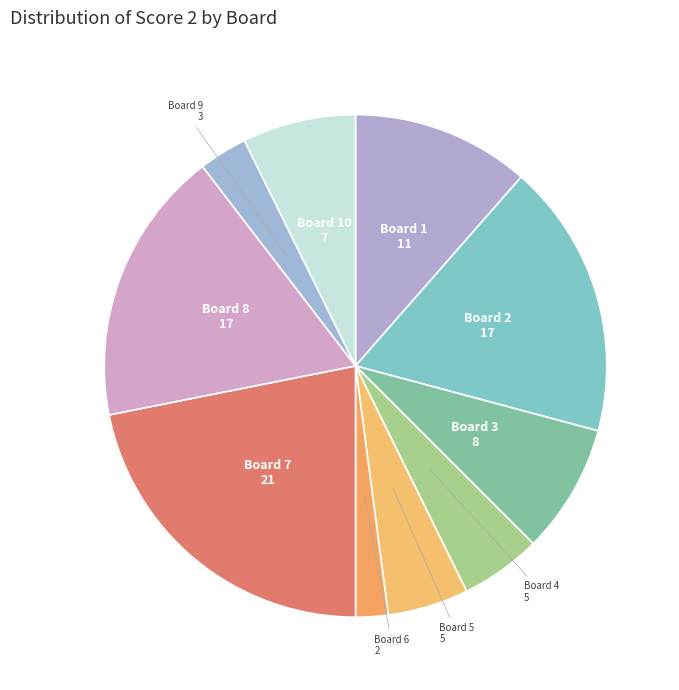

How many segments does this pie chart have?

10